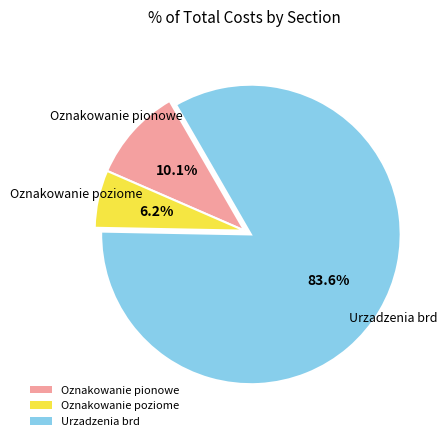

What is the ratio of the value at Oznakowanie pionowe to the value at Oznakowanie poziome?

1.6